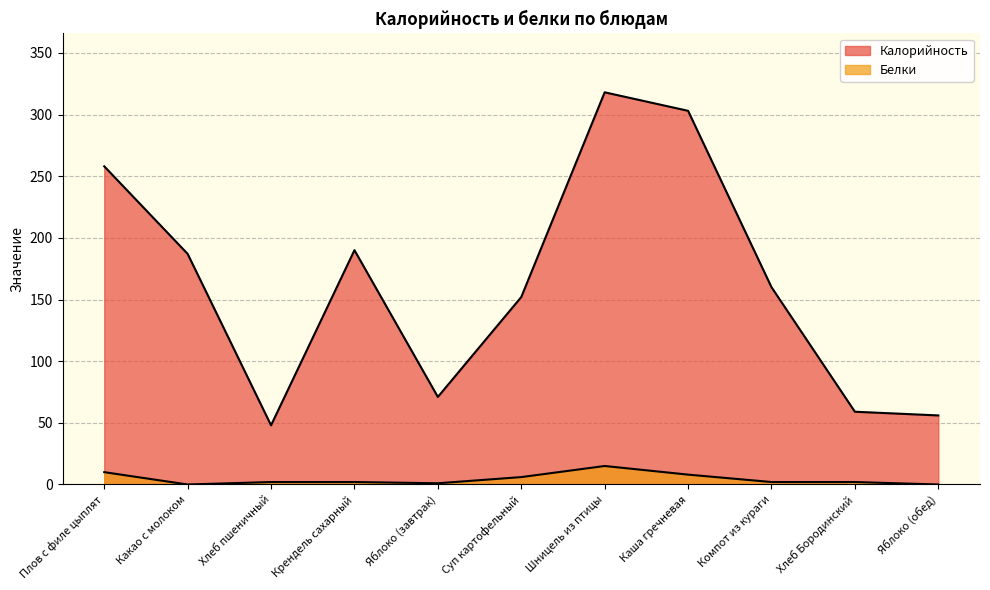

At which category is the sum across all series the highest?

Шницель из птицы